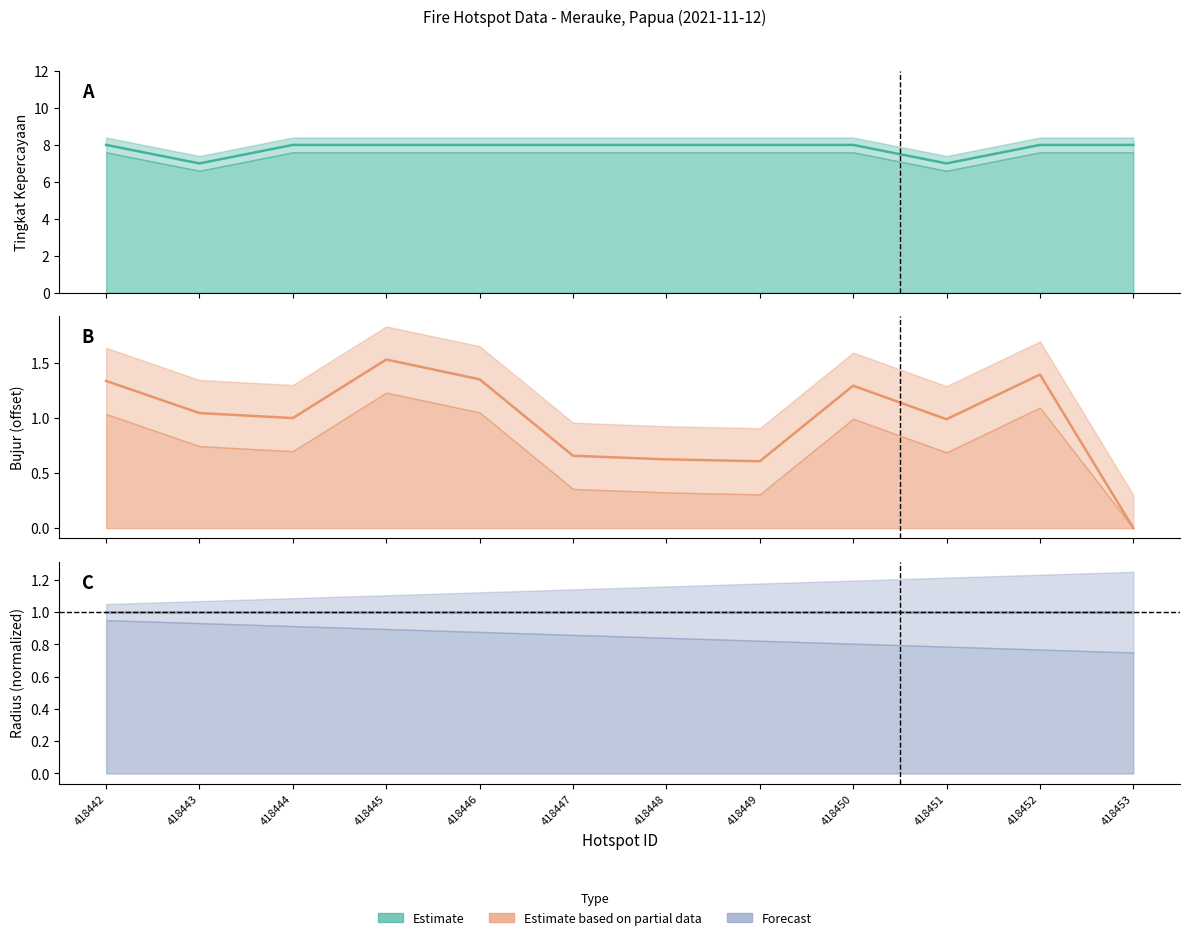

True or false: bujur and tingkat kepercayaan cross at least once.

False